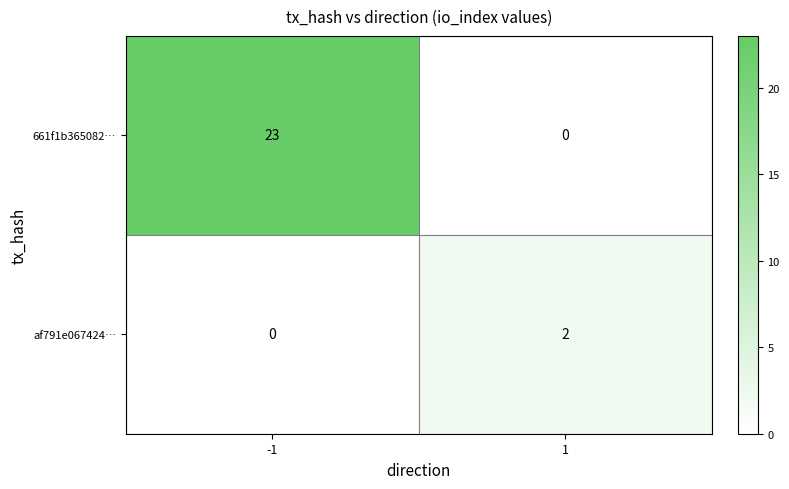

Count the number of data series in this chart.

2